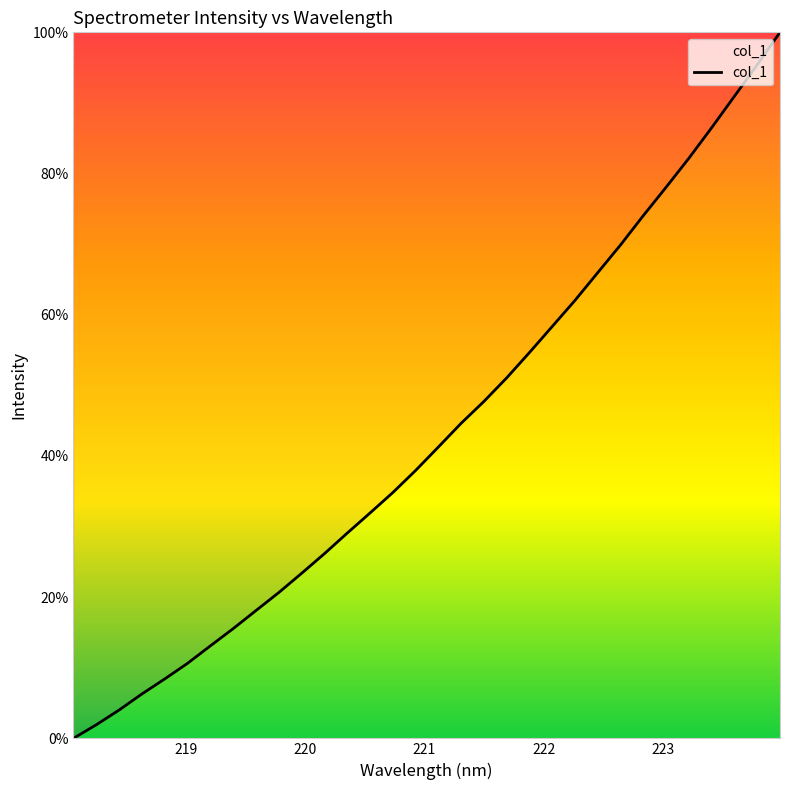

What is the difference between the maximum and minimum values?

100.0